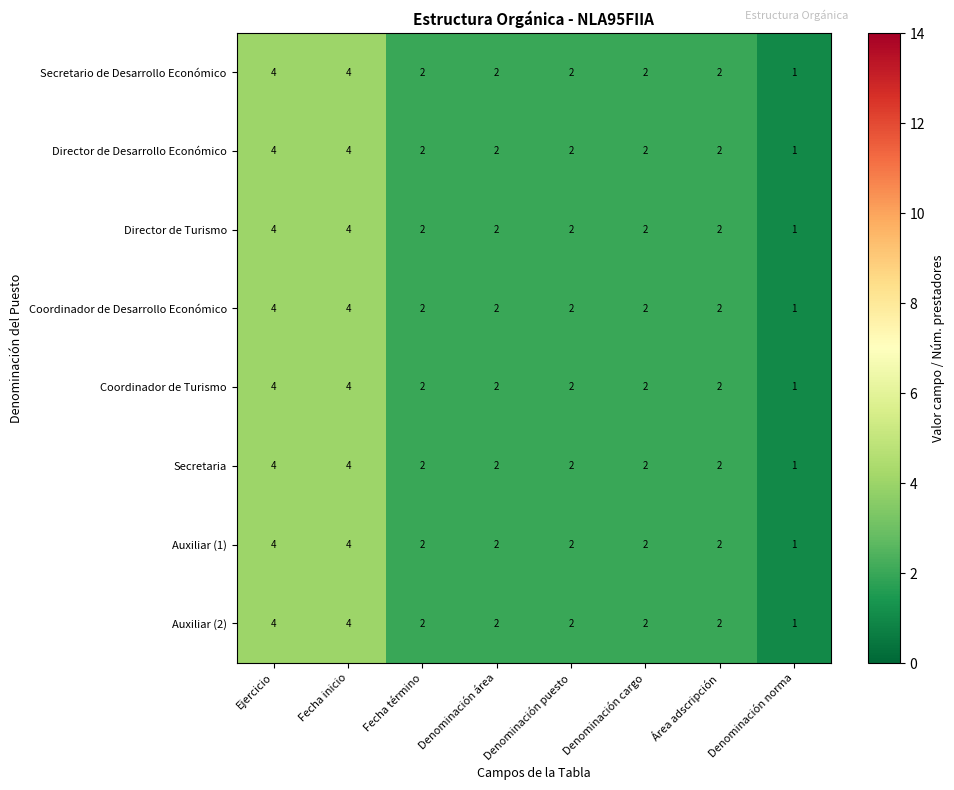

The Auxiliar (2) series shows 2 at Denominación área. True or false?

True